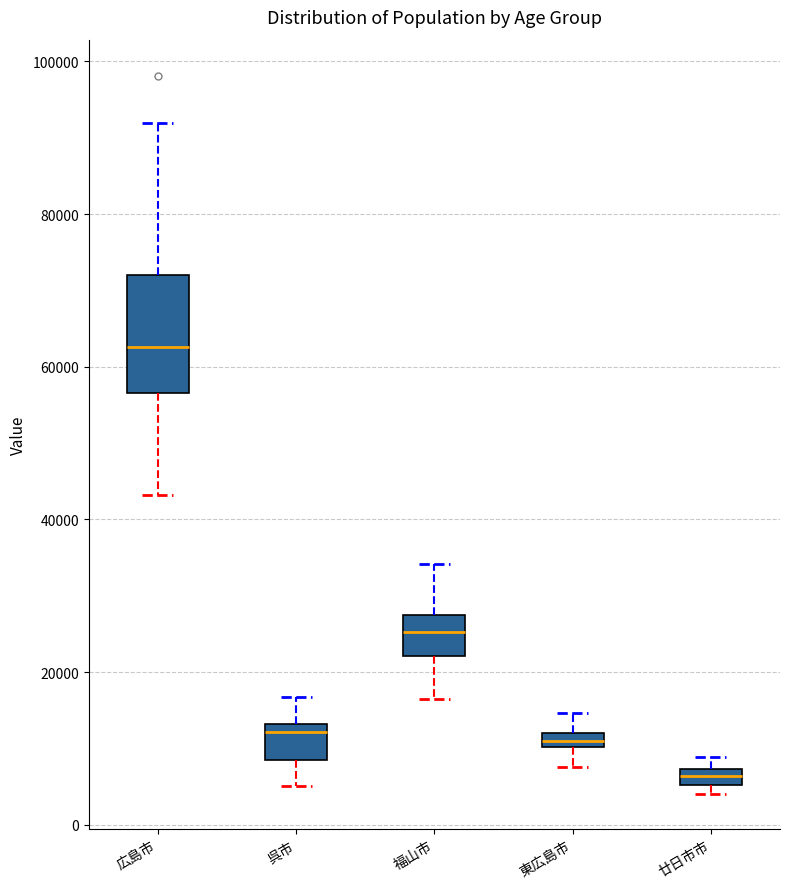

Where does the lower whisker of the box for 東広島市 end on the y-axis? The values are not printed on the chart, so give them approximately, as read against the axis.

8000